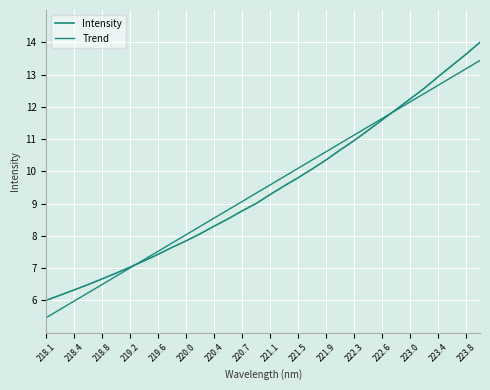

Does the chart have visible grid lines?

Yes